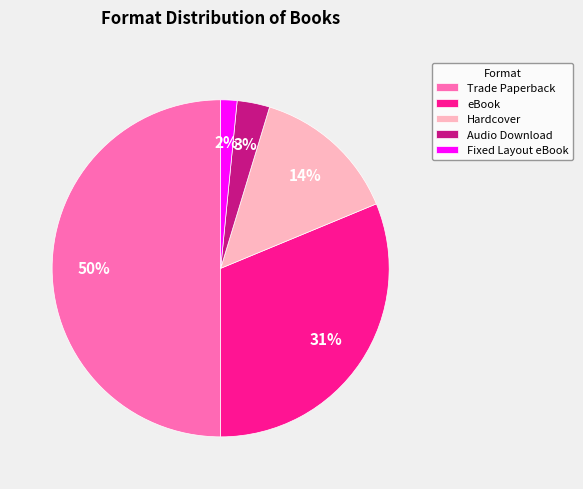

What percentage is the Fixed Layout eBook slice, to the nearest percent?

2%